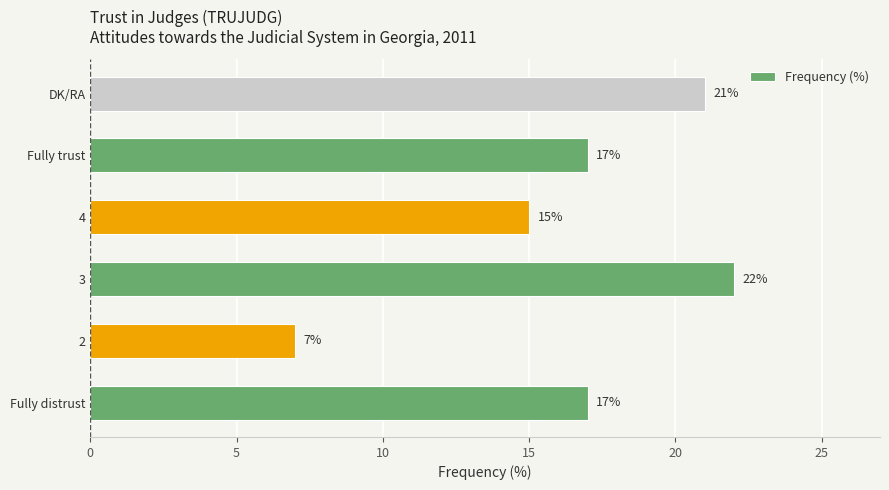

What is the difference between the second highest and minimum values?

14